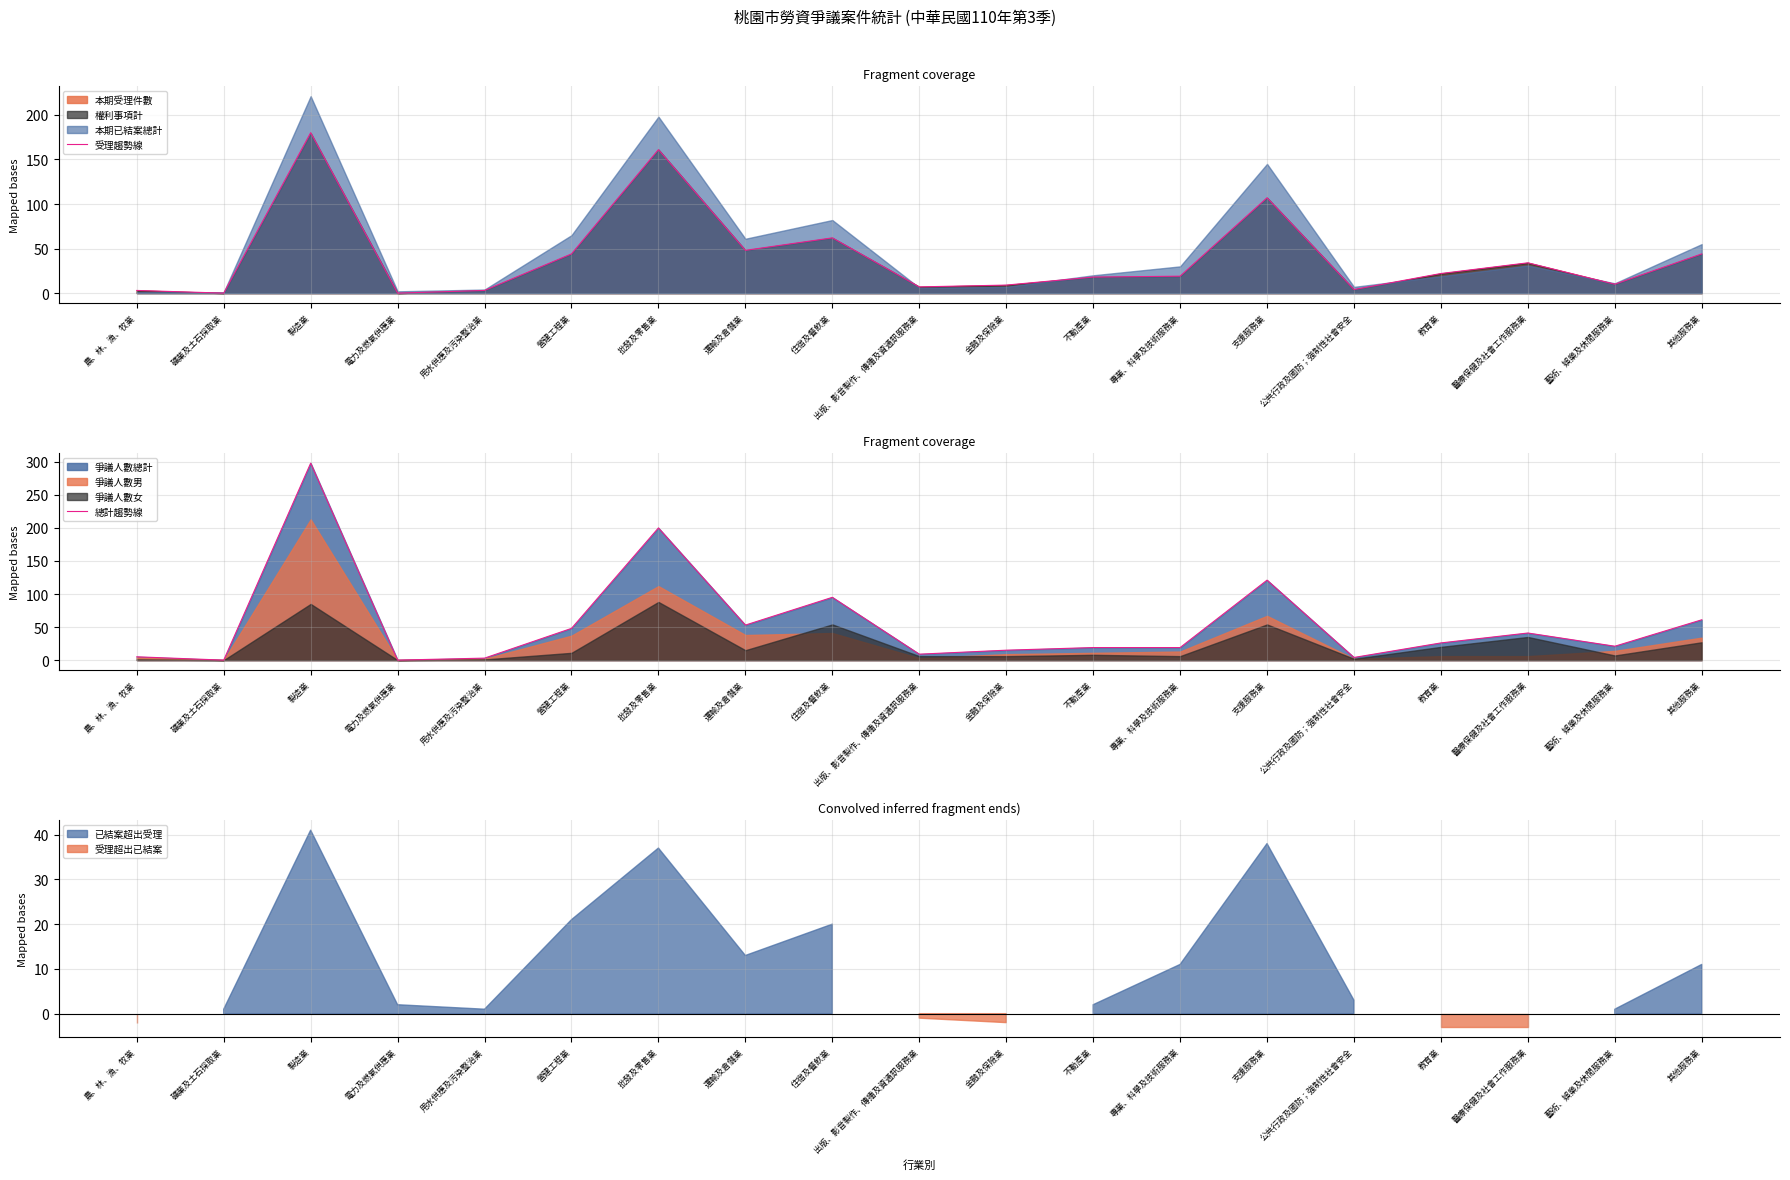

True or false: 總計趨勢線 and 受理趨勢線 intersect in this chart.

False